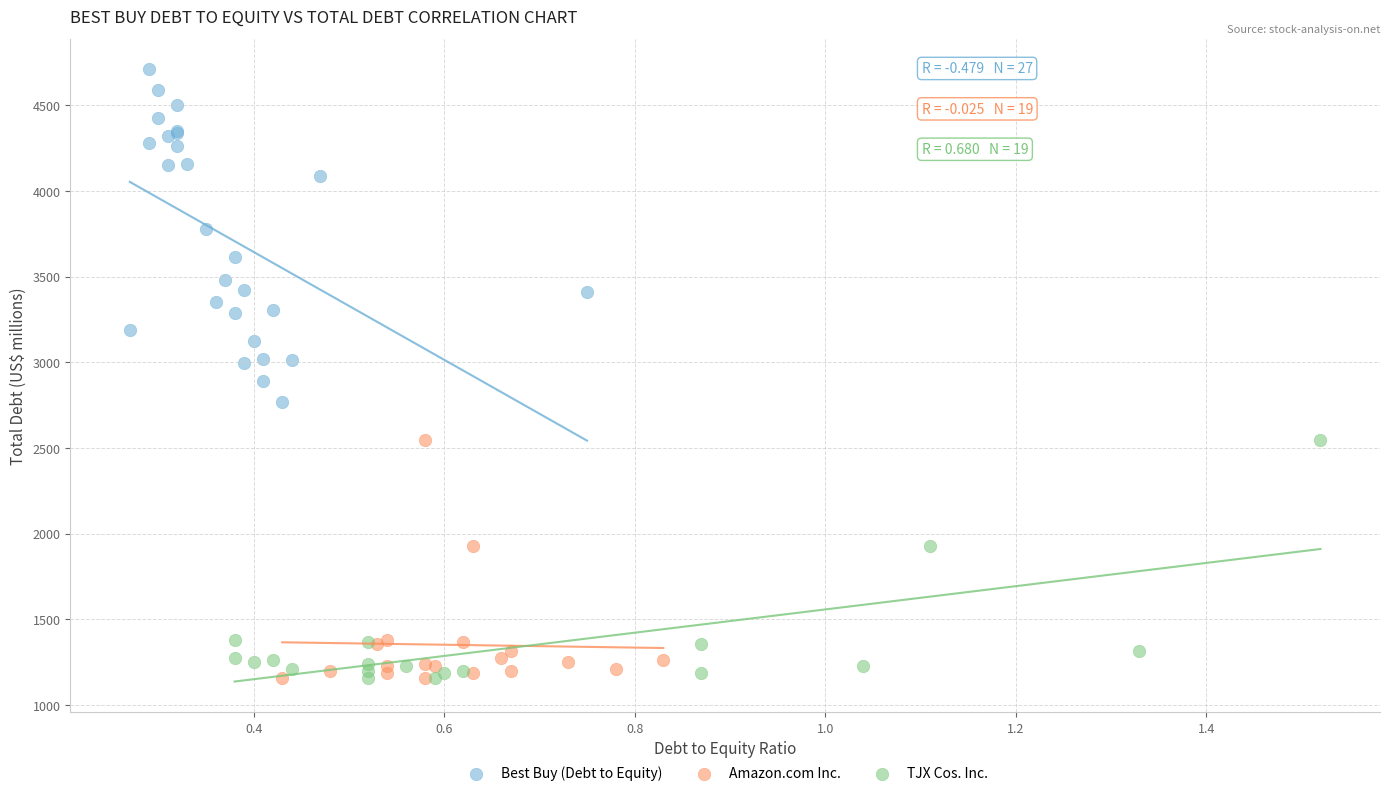

Which series has the widest spread of Y values?

Best Buy (Debt to Equity)